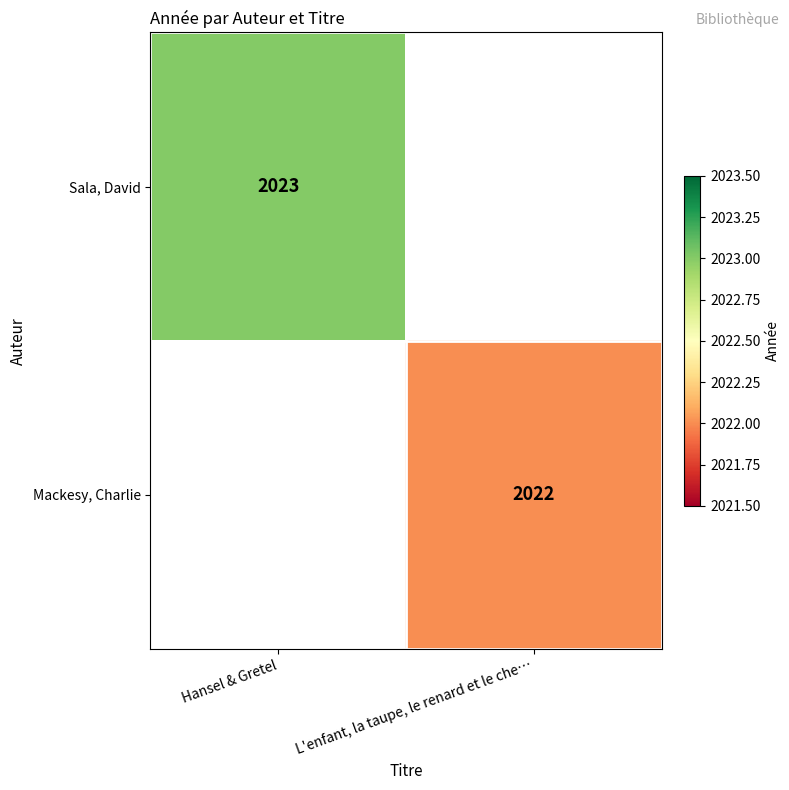

Is the value of Mackesy, Charlie at L'enfant, la taupe, le renard et le che… greater than the value of Sala, David at Hansel & Gretel?

No